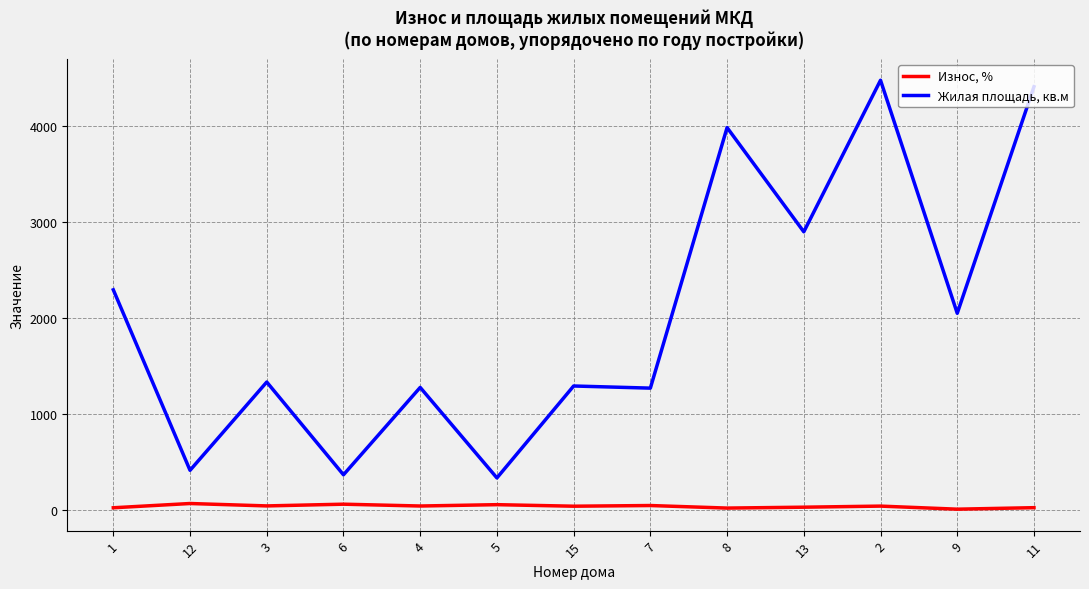

True or false: Жилая площадь, кв.м and Износ, % intersect in this chart.

False